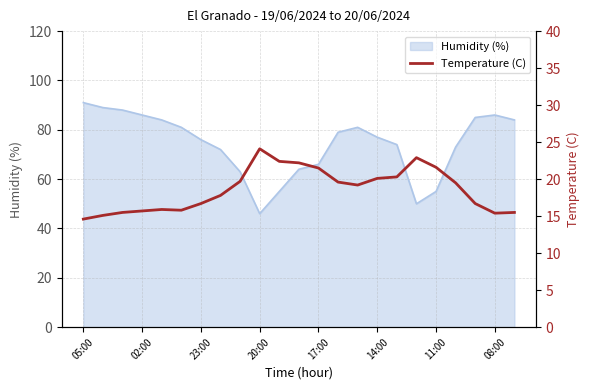

The value at 17 is 31.3. True or false?

False